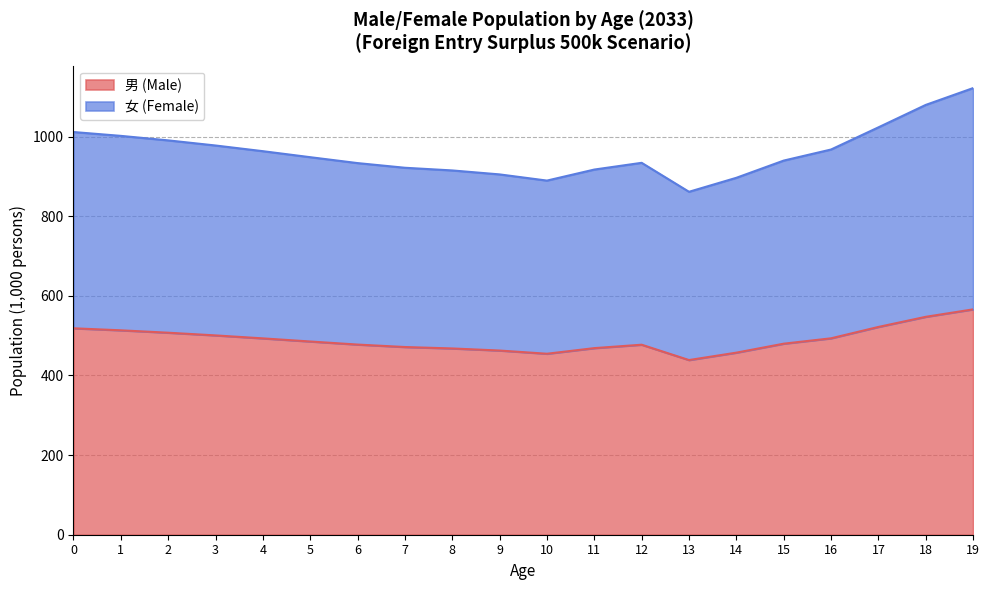

Which series has the widest spread of values?

女 (Female)